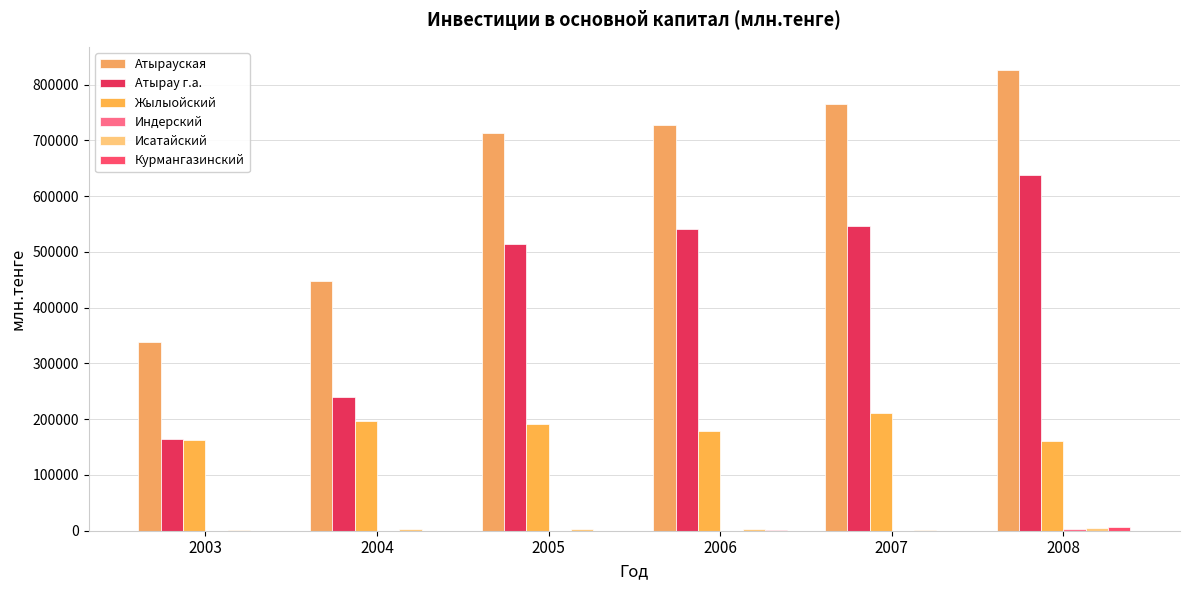

Are the bars grouped side by side (vs. stacked)?

Yes